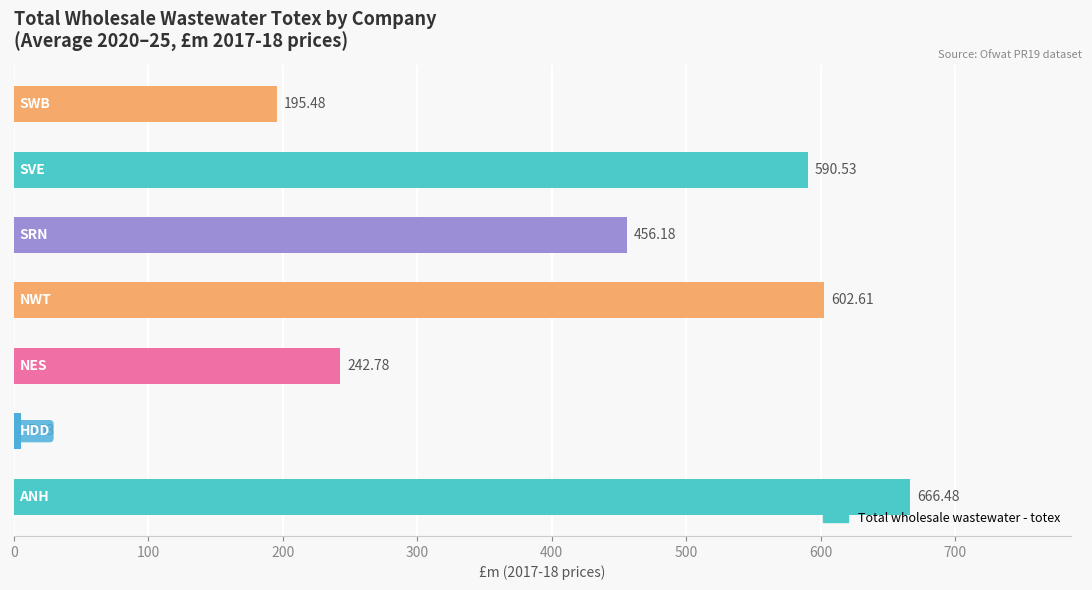

What is the difference between the maximum and minimum values?

661.5